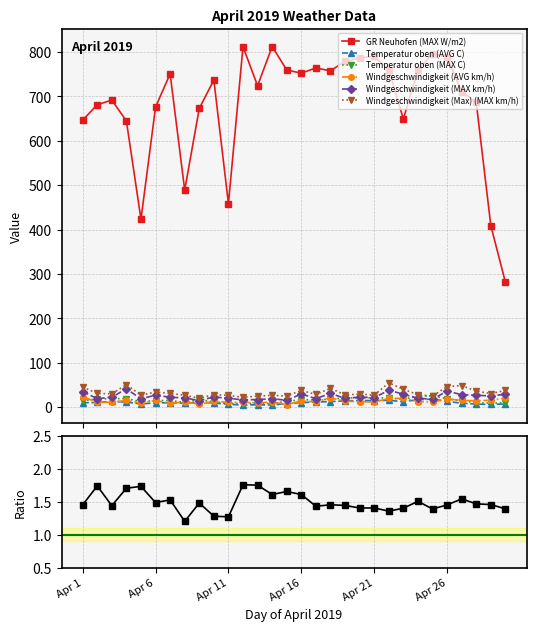

Reading right to left, list all the values displayed in this chart.

GR Neuhofen (MAX W/m2): 281.5	409.0	686.3	710.8	788.6	796.2	760.2	649.1	759.7	790.8	786.0	779.5	757.4	764.2	752.3	759.5	812.3	723.8	812.0	458.3	736.9	673.0	488.9	750.9	675.9	423.1	644.8	691.7	681.1	646.6
Temperatur oben (AVG C): 7.1	6.1	6.8	8.8	13.0	18.1	16.7	12.4	15.3	14.7	15.0	14.1	12.5	11.3	10.3	7.9	4.9	5.3	4.6	6.6	9.2	11.4	8.8	9.8	9.8	7.2	11.3	13.1	10.5	9.9
Temperatur oben (MAX C): 9.9	8.9	10.0	13.6	18.9	25.2	25.2	17.4	20.8	20.7	21.1	20.4	18.2	16.2	16.6	13.1	7.9	9.3	8.1	8.4	11.8	16.9	10.6	15.0	14.6	12.5	19.3	18.9	18.3	14.4
Windgeschwindigkeit (AVG km/h): 20.2	15.7	14.0	15.3	18.4	11.6	12.6	19.8	19.5	11.5	12.4	13.2	20.9	11.7	13.8	5.8	11.7	9.4	11.0	10.8	13.4	6.3	12.0	8.2	15.0	9.1	15.0	11.0	10.7	23.7
Windgeschwindigkeit (MAX km/h): 29.1	25.1	26.8	28.1	36.0	17.9	20.0	29.1	38.1	21.3	22.6	19.6	30.8	19.1	29.6	15.3	19.1	17.0	16.4	19.9	22.9	14.6	20.8	22.1	27.1	18.6	41.2	22.5	19.0	35.1
Windgeschwindigkeit (Max) (MAX km/h): 37.5	30.6	36.1	48.4	46.4	24.6	28.2	40.0	54.7	26.9	29.5	27.5	42.4	28.6	37.6	24.9	26.7	24.8	22.1	26.5	28.3	20.0	26.8	31.0	34.1	26.9	50.9	29.8	31.0	45.1